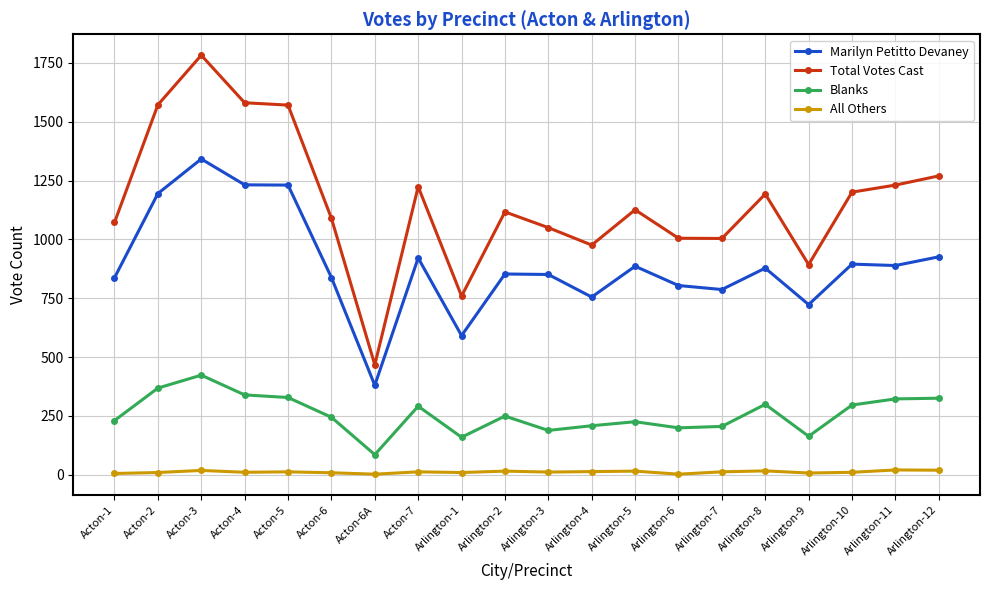

What are all the series names shown in the legend?

Marilyn Petitto Devaney, Total Votes Cast, Blanks, All Others